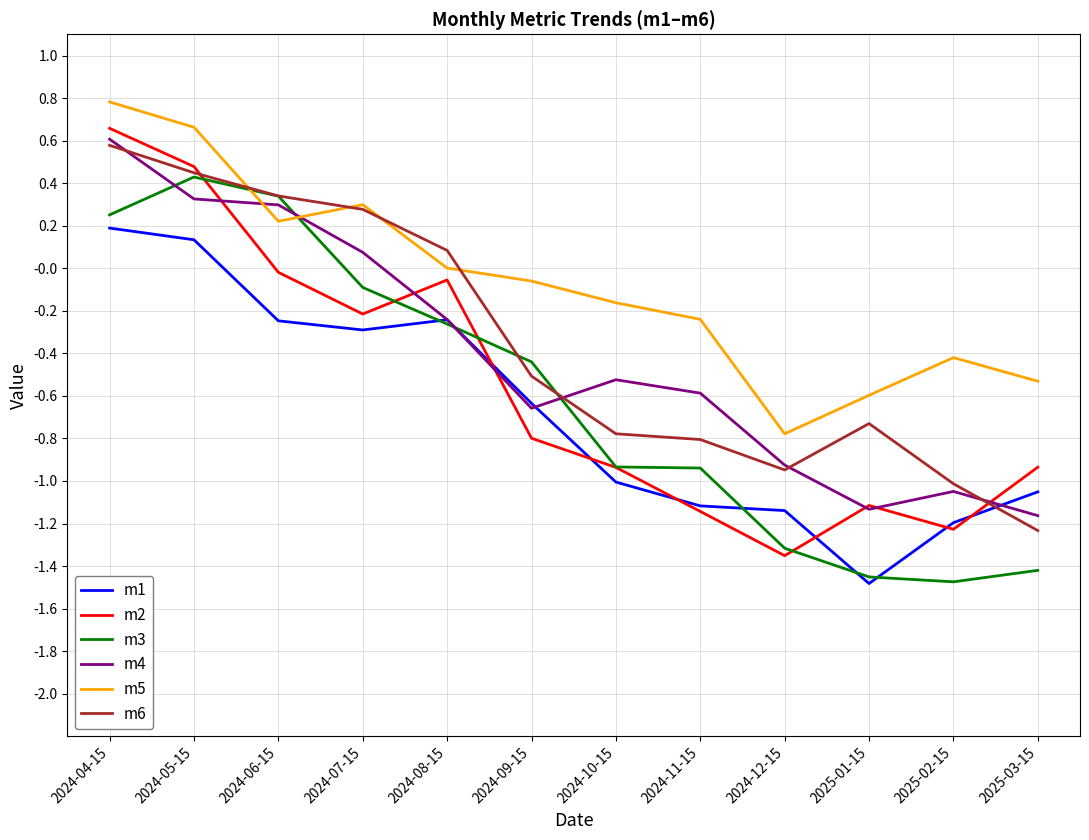

At which category does the chart reach its peak across all series?

2024-04-15